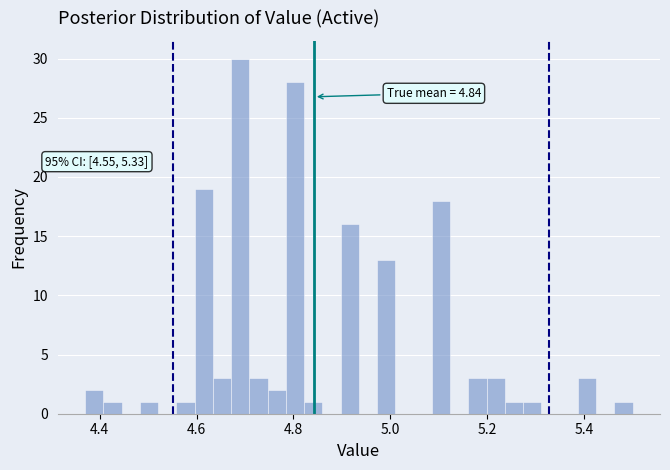

Around what value on the x-axis is the tallest bar? Give the approximate position of its centre, as read against the axis.

4.70